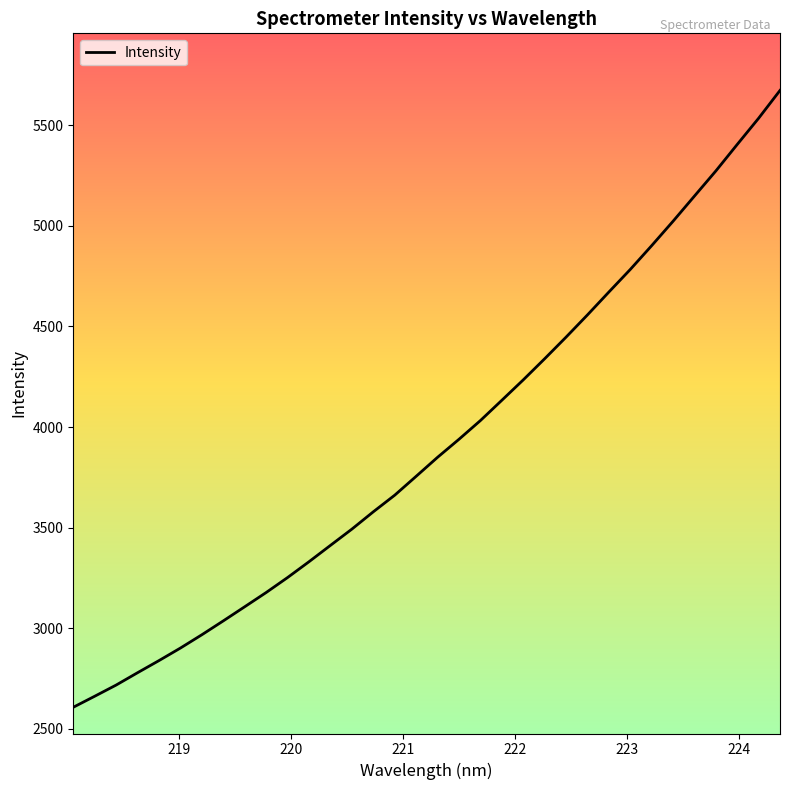

What is the difference between the maximum and minimum values?

3064.9